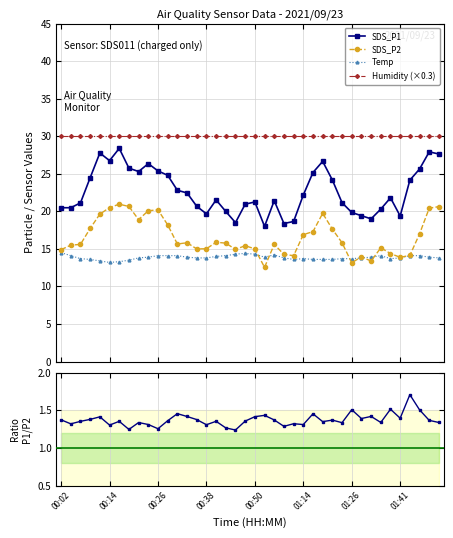

Reading left to right, list all the values displayed in this chart.

SDS_P1: 20.5	20.5	21.1	24.5	27.8	26.8	28.4	25.8	25.3	26.4	25.4	24.8	22.8	22.4	20.7	19.7	21.5	20.0	18.5	20.9	21.2	18.0	21.4	18.4	18.6	22.2	25.2	26.6	24.2	21.1	19.9	19.4	19.0	20.3	21.8	19.4	24.1	25.6	27.9	27.6
SDS_P2: 14.9	15.5	15.6	17.7	19.6	20.5	20.9	20.6	18.9	20.1	20.2	18.2	15.7	15.8	15.0	15.0	15.9	15.8	14.9	15.4	15.0	12.6	15.6	14.3	14.1	16.9	17.3	19.7	17.6	15.8	13.2	13.9	13.4	15.2	14.4	13.9	14.1	17.0	20.4	20.6
Temp: 14.5	14.1	13.7	13.6	13.4	13.2	13.3	13.5	13.8	13.9	14.1	14.1	14.1	13.9	13.8	13.8	14.0	14.1	14.3	14.4	14.3	13.9	14.2	13.8	13.6	13.7	13.6	13.6	13.6	13.7	13.7	13.8	13.9	14.1	13.7	13.8	14.1	14.1	13.9	13.8
Humidity (×0.3): 30.0	30.0	30.0	30.0	30.0	30.0	30.0	30.0	30.0	30.0	30.0	30.0	30.0	30.0	30.0	30.0	30.0	30.0	30.0	30.0	30.0	30.0	30.0	30.0	30.0	30.0	30.0	30.0	30.0	30.0	30.0	30.0	30.0	30.0	30.0	30.0	30.0	30.0	30.0	30.0
SDS_P1/SDS_P2: 1.4	1.3	1.4	1.4	1.4	1.3	1.4	1.2	1.3	1.3	1.3	1.4	1.5	1.4	1.4	1.3	1.4	1.3	1.2	1.4	1.4	1.4	1.4	1.3	1.3	1.3	1.5	1.4	1.4	1.3	1.5	1.4	1.4	1.3	1.5	1.4	1.7	1.5	1.4	1.3